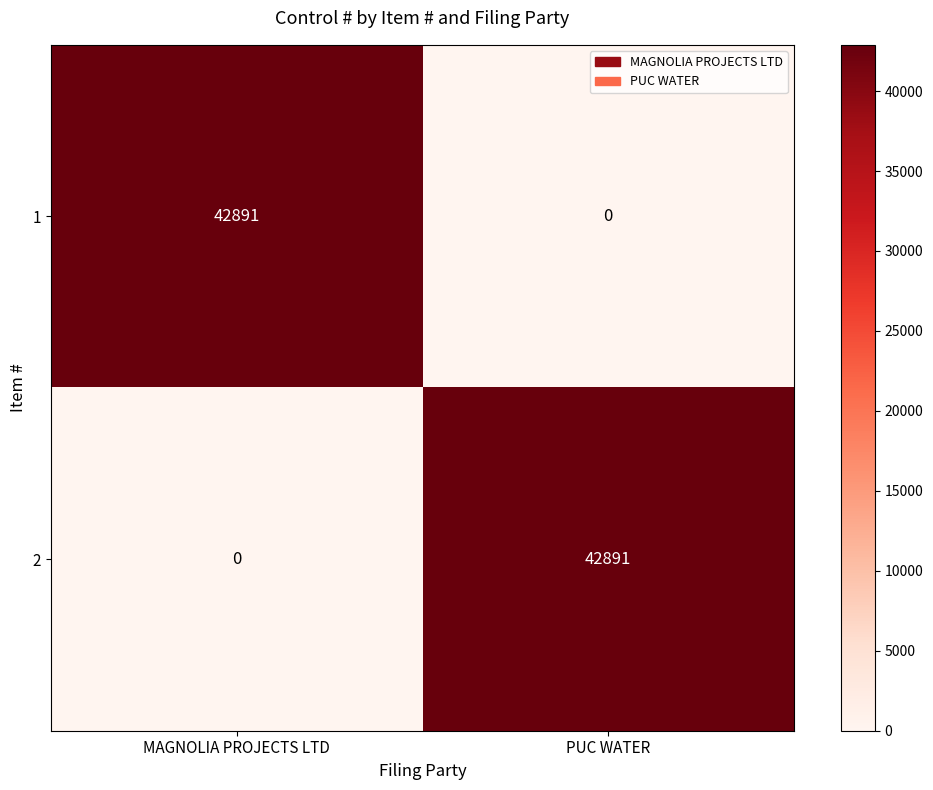

How many distinct data groups are displayed?

2